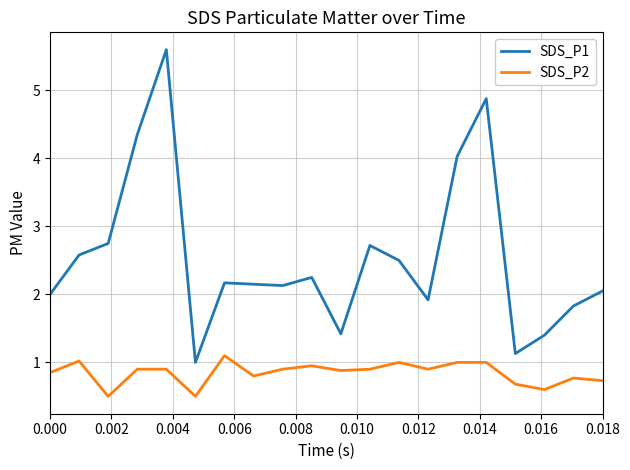

Rank the series by their maximum value, from lowest to highest.

SDS_P2, SDS_P1